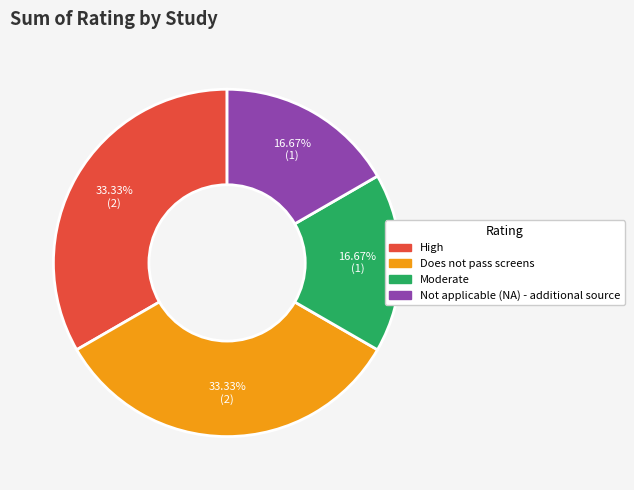

To the nearest percent, what portion does High represent?

33%